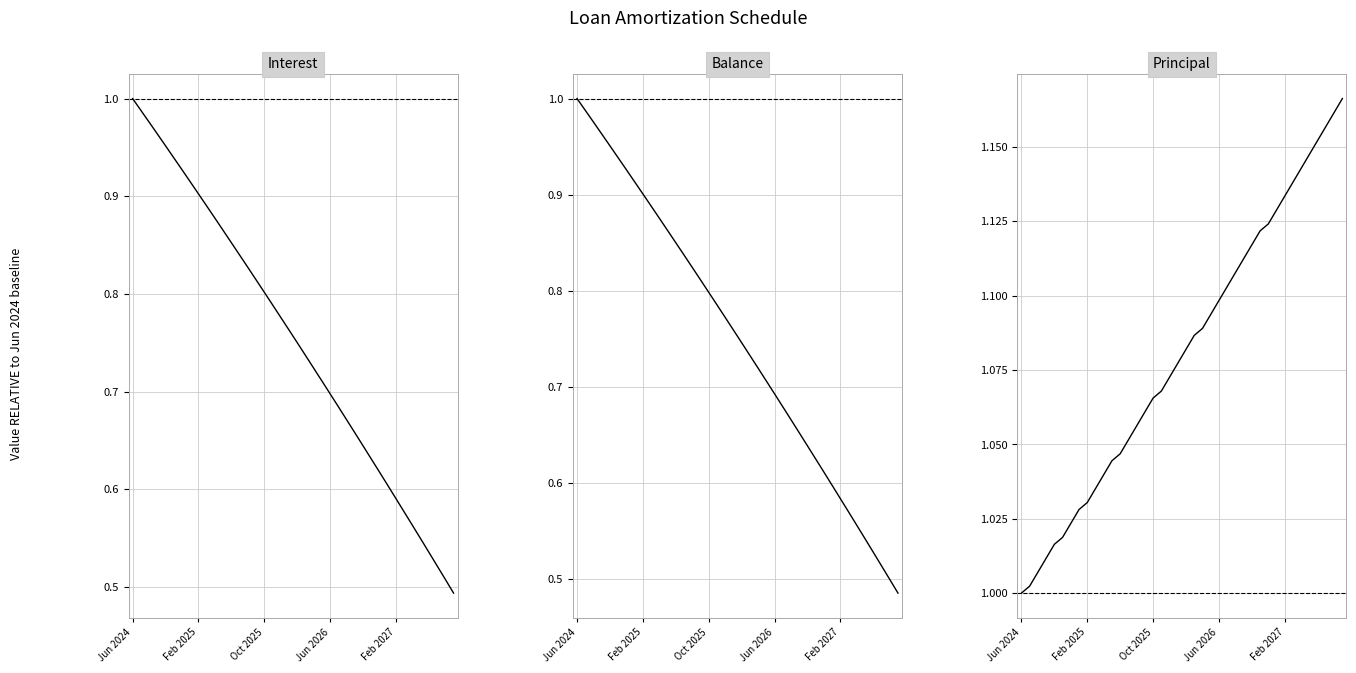

Reading left to right, list all the values displayed in this chart.

Interest: 1.0	1.0	1.0	1.0	1.0	0.9	0.9	0.9	0.9	0.9	0.9	0.9	0.9	0.8	0.8	0.8	0.8	0.8	0.8	0.8	0.8	0.7	0.7	0.7	0.7	0.7	0.7	0.7	0.6	0.6	0.6	0.6	0.6	0.6	0.6	0.5	0.5	0.5	0.5	0.5
Balance: 1.0	1.0	1.0	1.0	1.0	0.9	0.9	0.9	0.9	0.9	0.9	0.9	0.9	0.8	0.8	0.8	0.8	0.8	0.8	0.8	0.7	0.7	0.7	0.7	0.7	0.7	0.7	0.7	0.6	0.6	0.6	0.6	0.6	0.6	0.6	0.5	0.5	0.5	0.5	0.5
Principal: 1.0	1.0	1.0	1.0	1.0	1.0	1.0	1.0	1.0	1.0	1.0	1.0	1.0	1.1	1.1	1.1	1.1	1.1	1.1	1.1	1.1	1.1	1.1	1.1	1.1	1.1	1.1	1.1	1.1	1.1	1.1	1.1	1.1	1.1	1.1	1.1	1.2	1.2	1.2	1.2